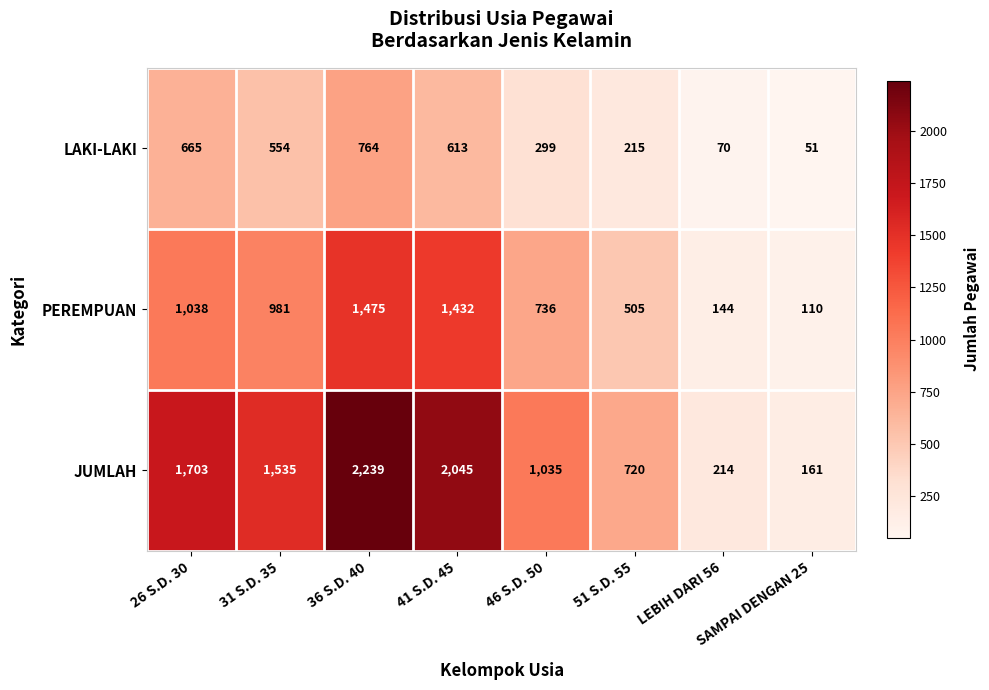

What is the difference between the maximum and minimum values in the LAKI-LAKI series?

713